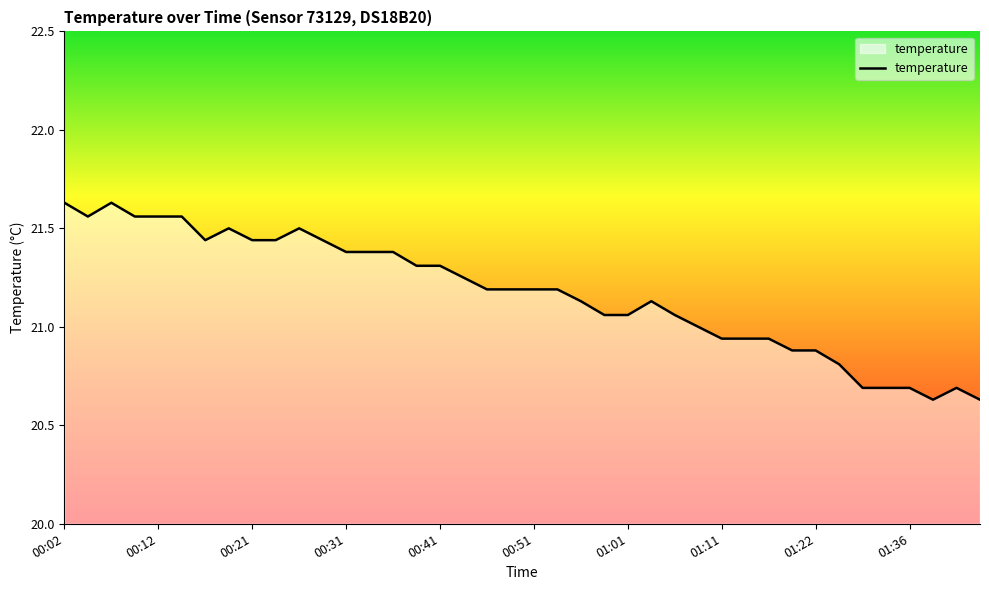

What is the difference between the maximum and minimum values?

1.0